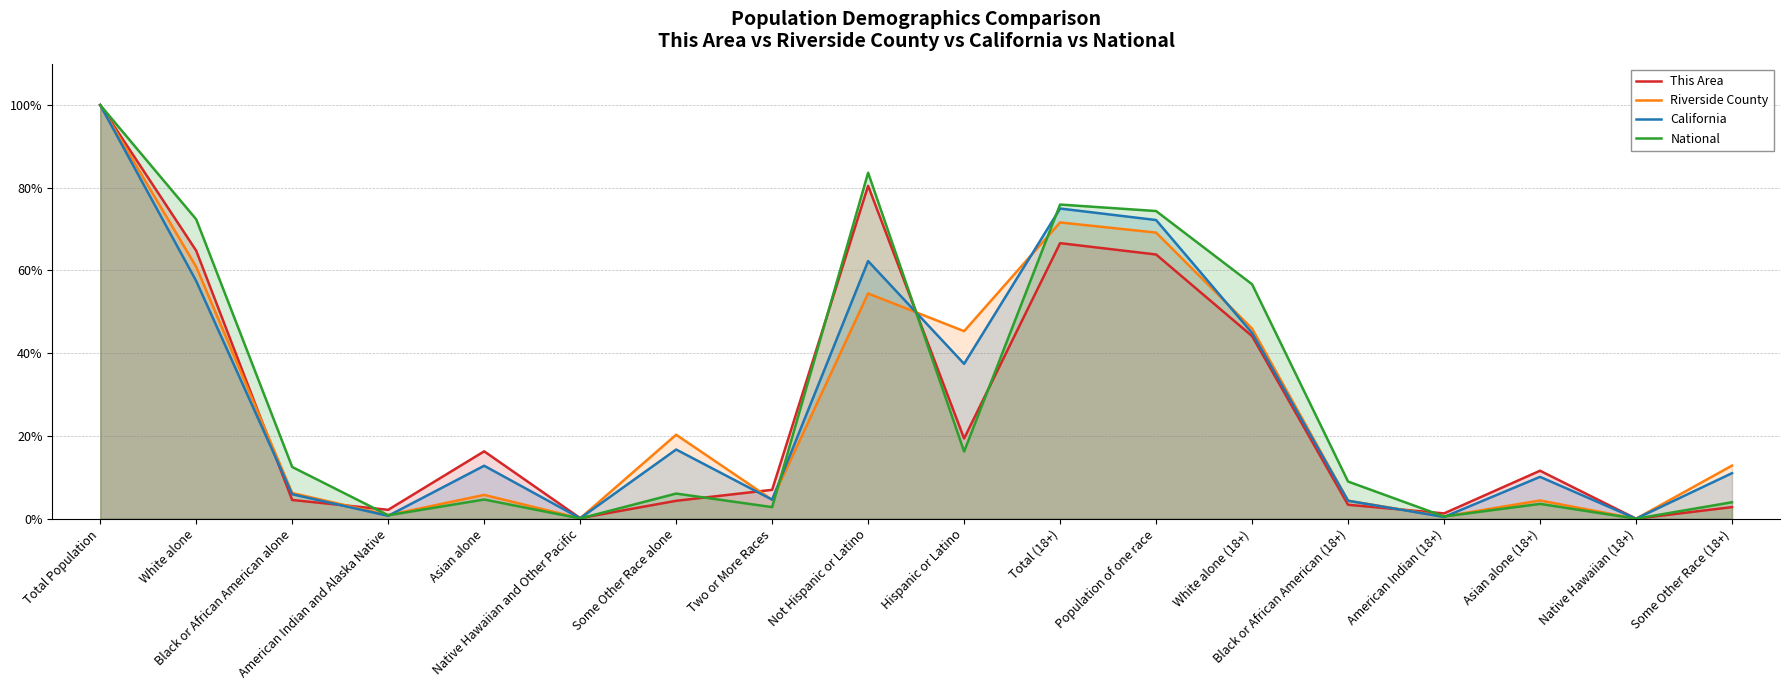

Which category has the lowest value in the California series?

Native Hawaiian (18+)